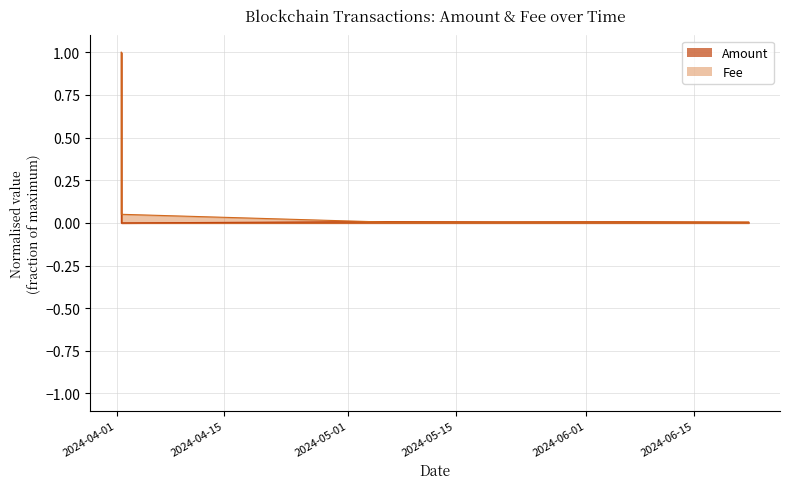

How many categories are shown in the chart?

6